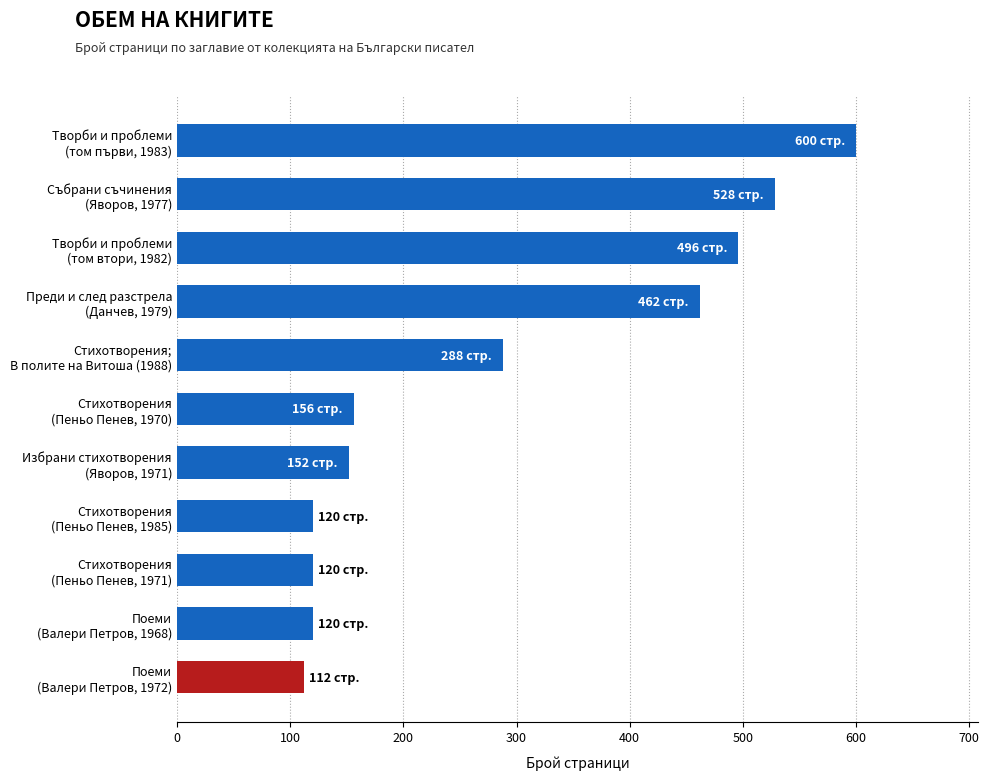

What is the difference between the maximum and second lowest values?

480